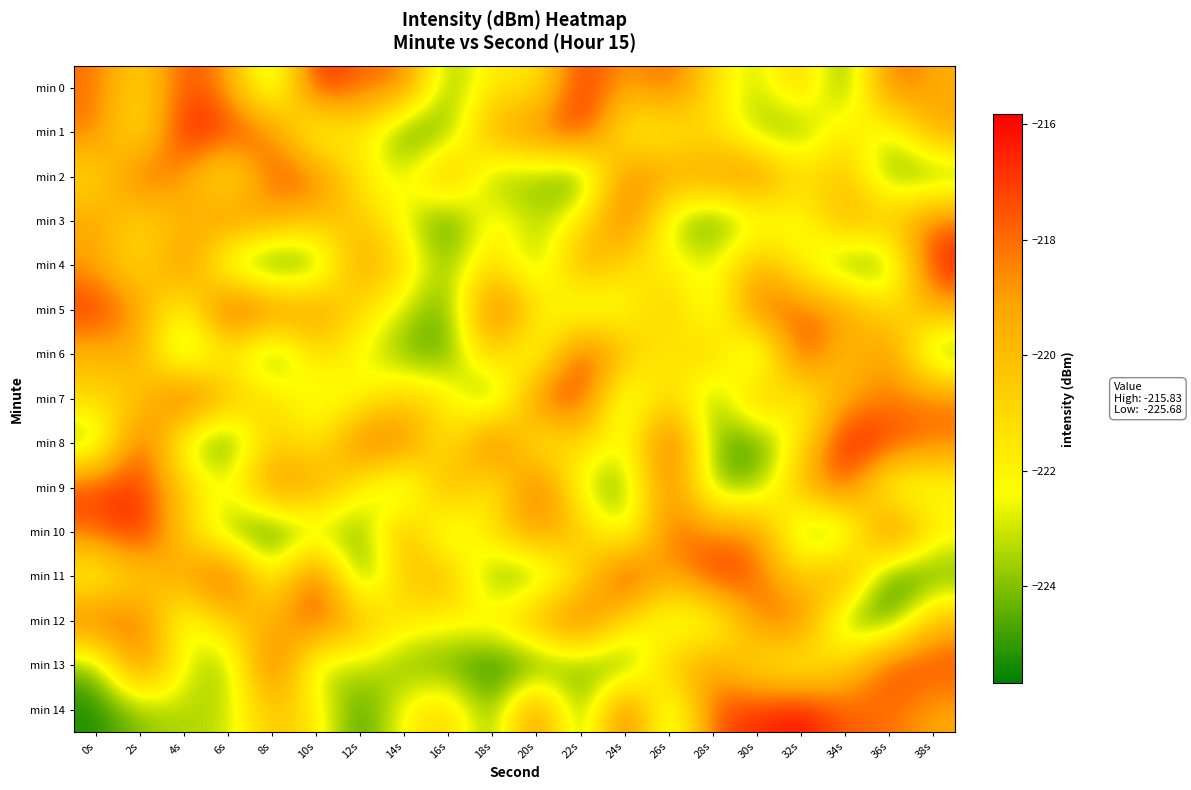

What is the greatest value displayed?

-215.8